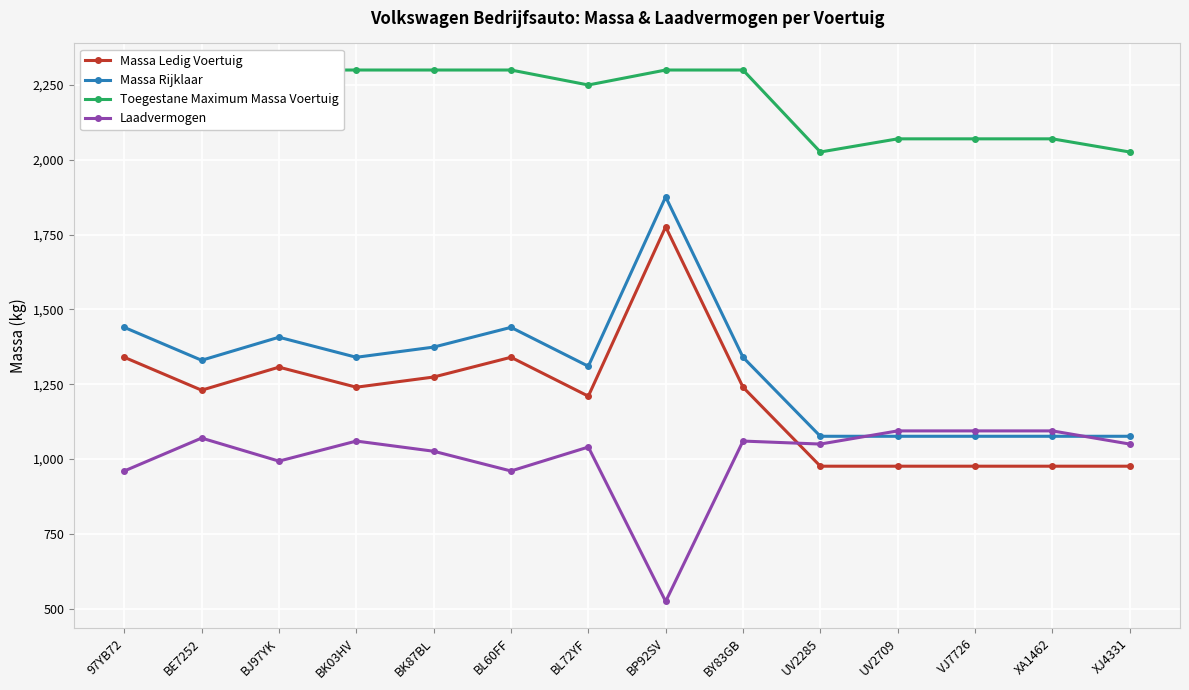

How many times do Massa Ledig Voertuig and Laadvermogen cross each other?

1